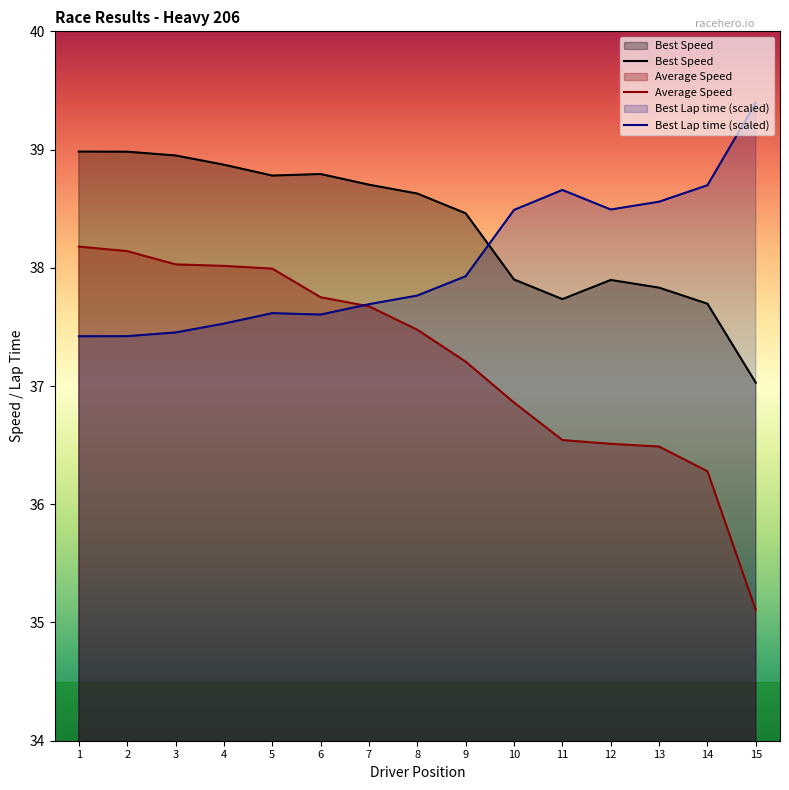

Rank the series by their maximum value, from highest to lowest.

Best Lap time (scaled), Best Speed, Average Speed